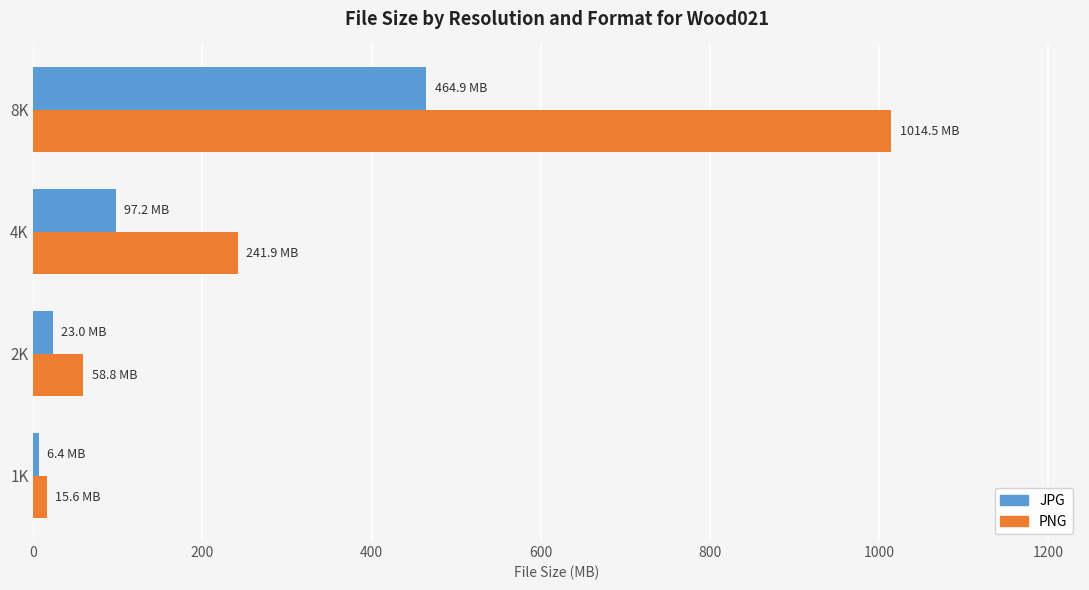

At which label is PNG closest to 515?

4K